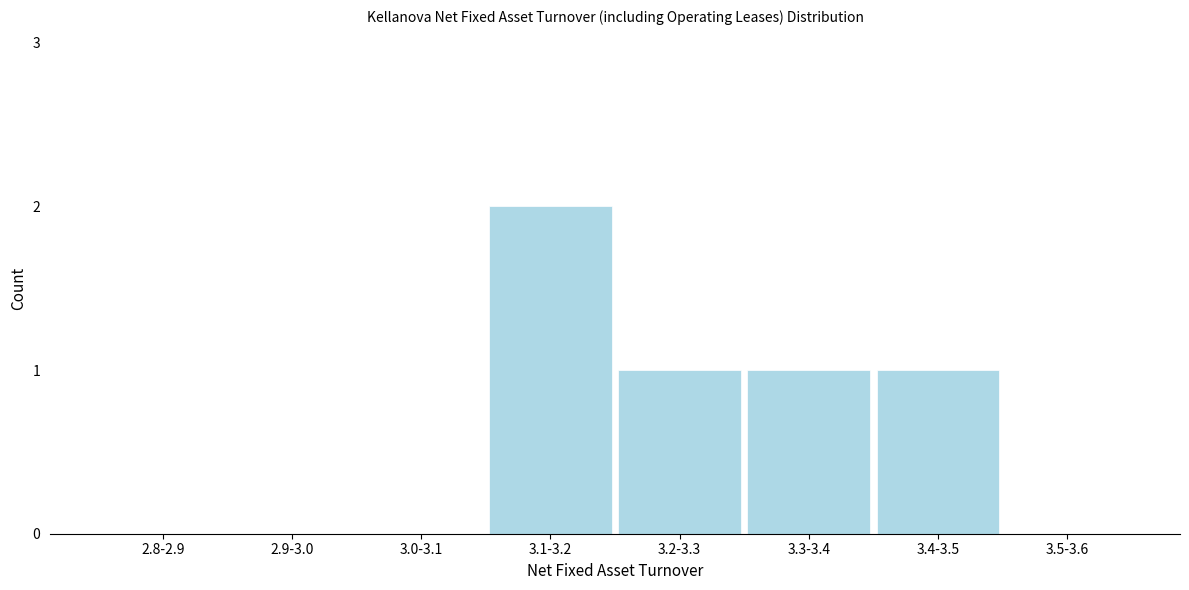

Reading left to right, what are all the values shown in this chart?

2.8-2.9=0	2.9-3.0=0	3.0-3.1=0	3.1-3.2=2	3.2-3.3=1	3.3-3.4=1	3.4-3.5=1	3.5-3.6=0